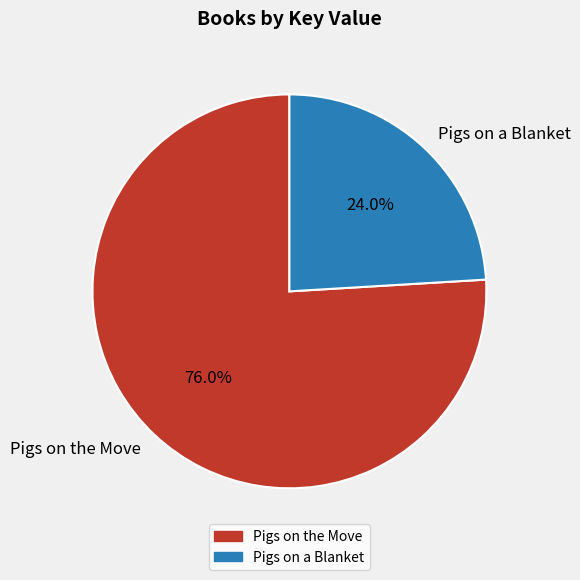

How many segments does this pie chart have?

2